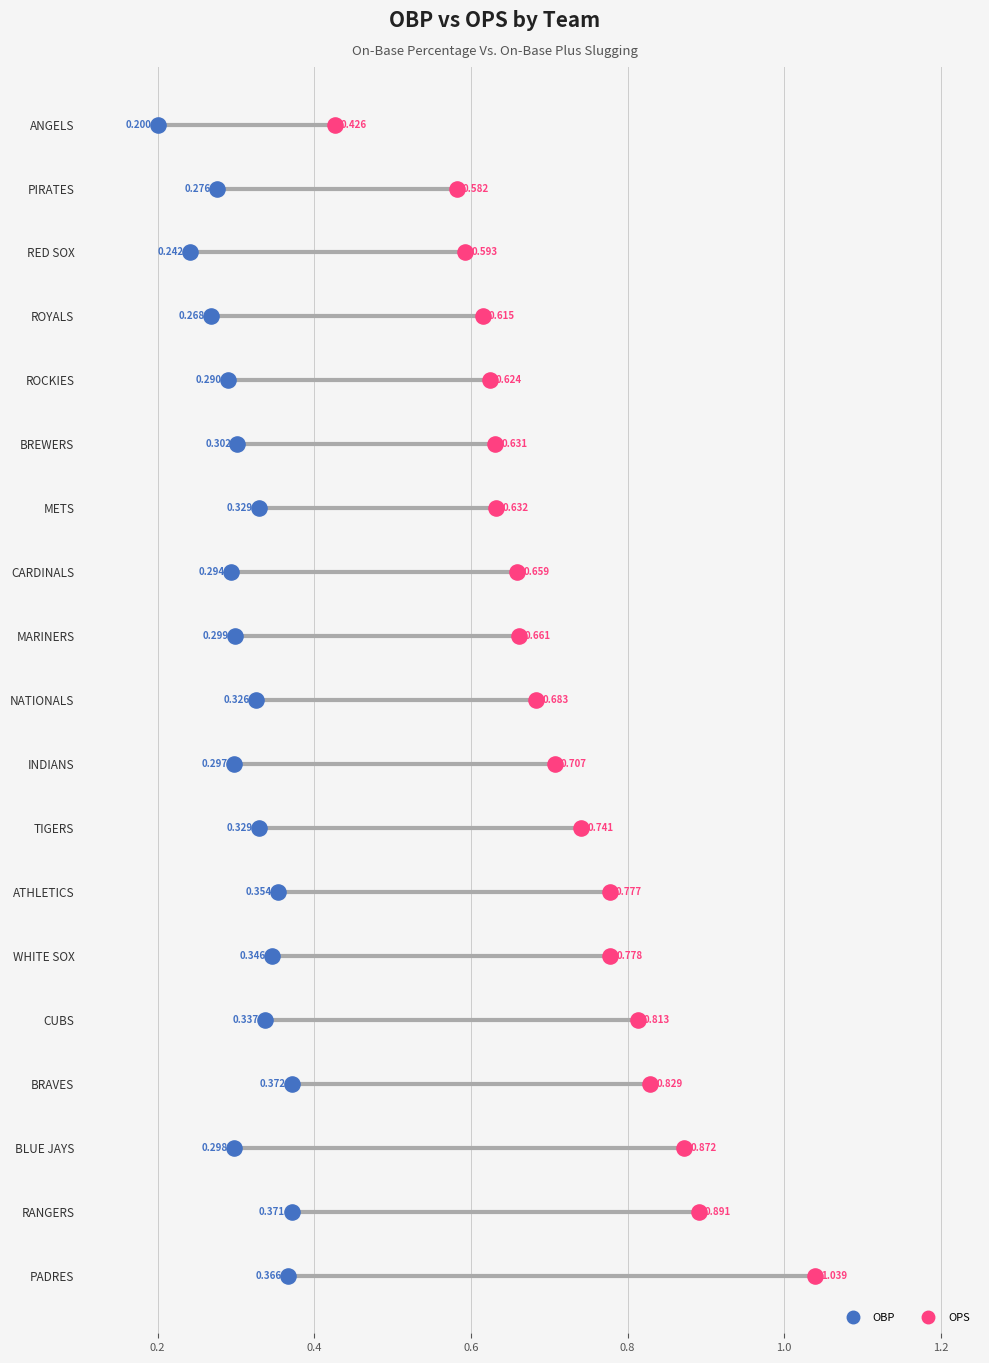

Is the value of OPS at 14 greater than the value of OBP at 9?

Yes